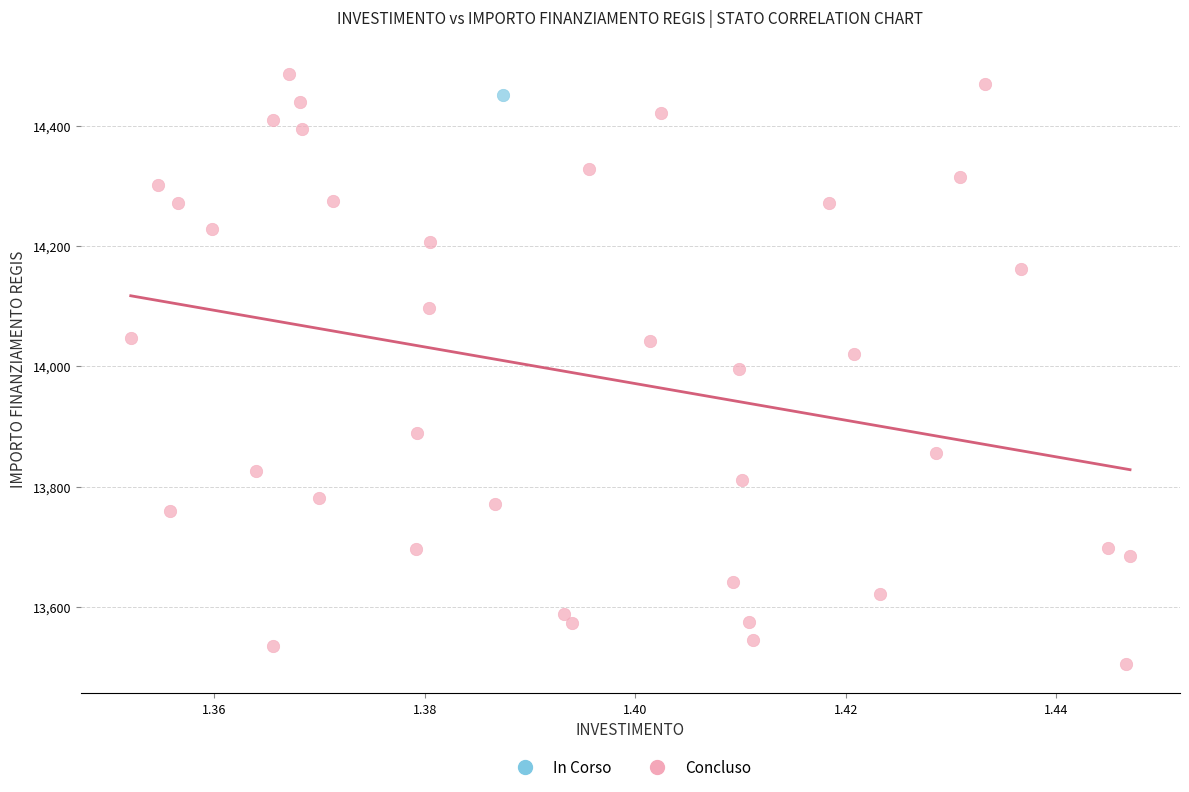

What are all the series names shown in the legend?

In Corso, Concluso